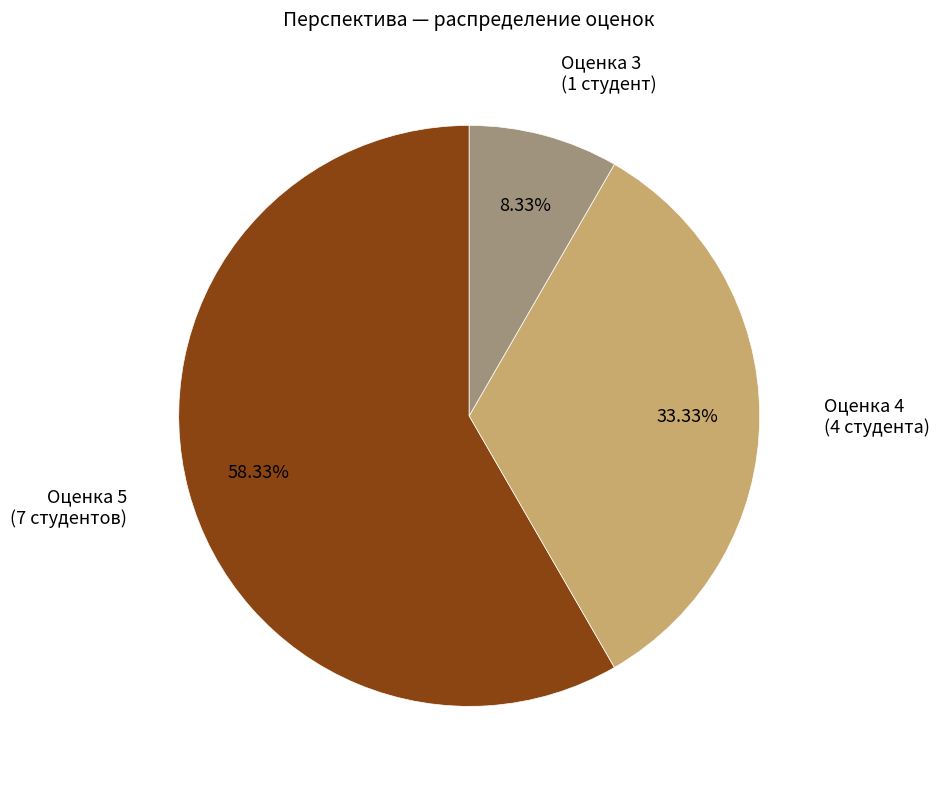

Count the number of slices in the pie.

3